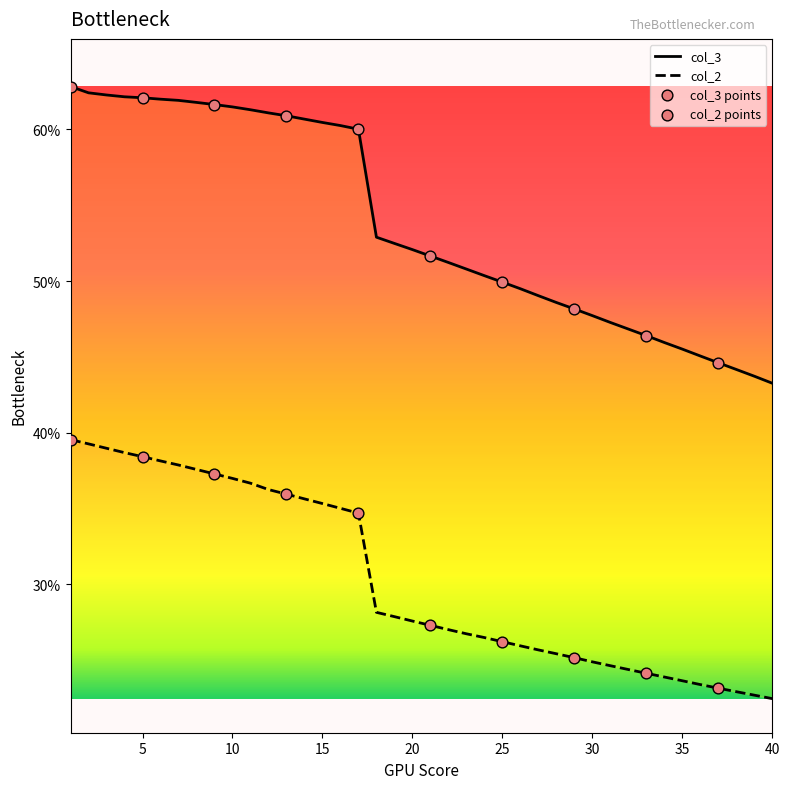

Is the value of col_3 at 15 greater than the value of col_2 at 9?

Yes